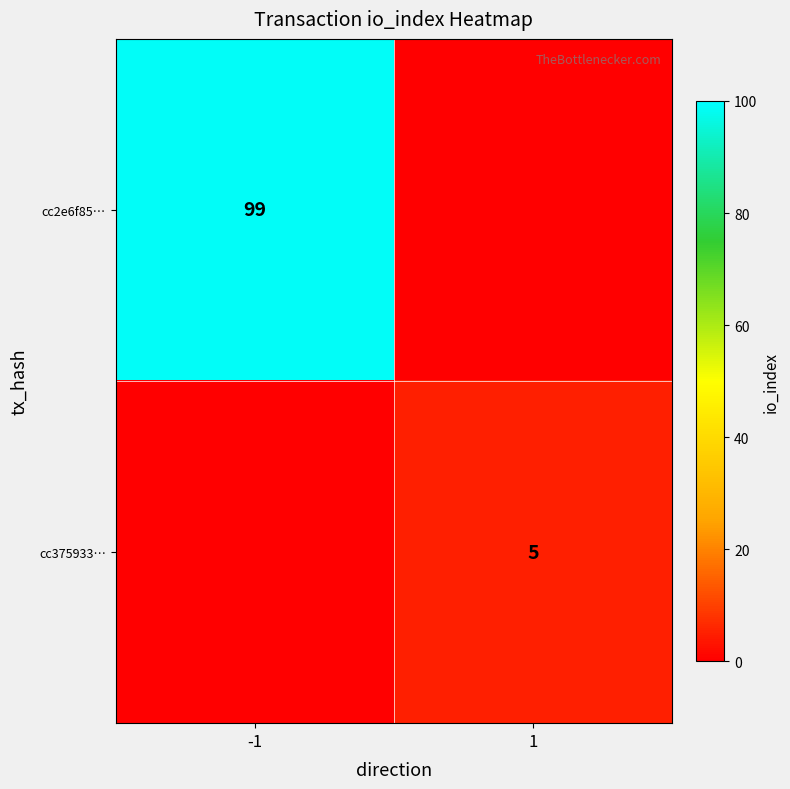

Where is cc375933… nearest to the value 2?

-1